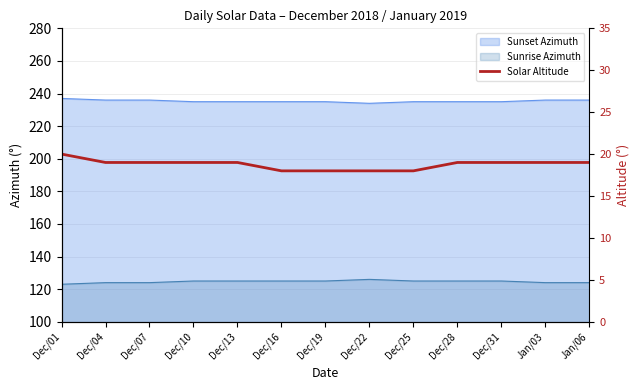

List the labels in order of value, largest first.

Dec/01, Dec/04, Dec/07, Dec/10, Dec/13, Dec/28, Dec/31, Jan/03, Jan/06, Dec/16, Dec/19, Dec/22, Dec/25